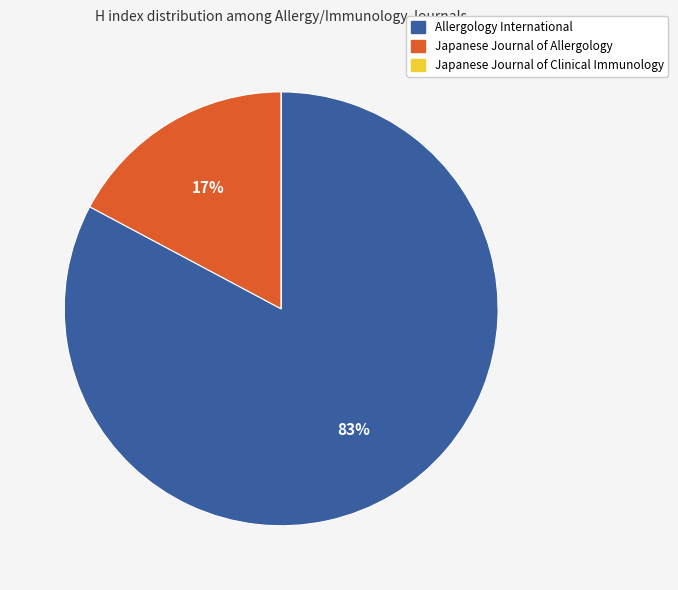

Between Japanese Journal of Allergology and Allergology International, which is larger?

Allergology International